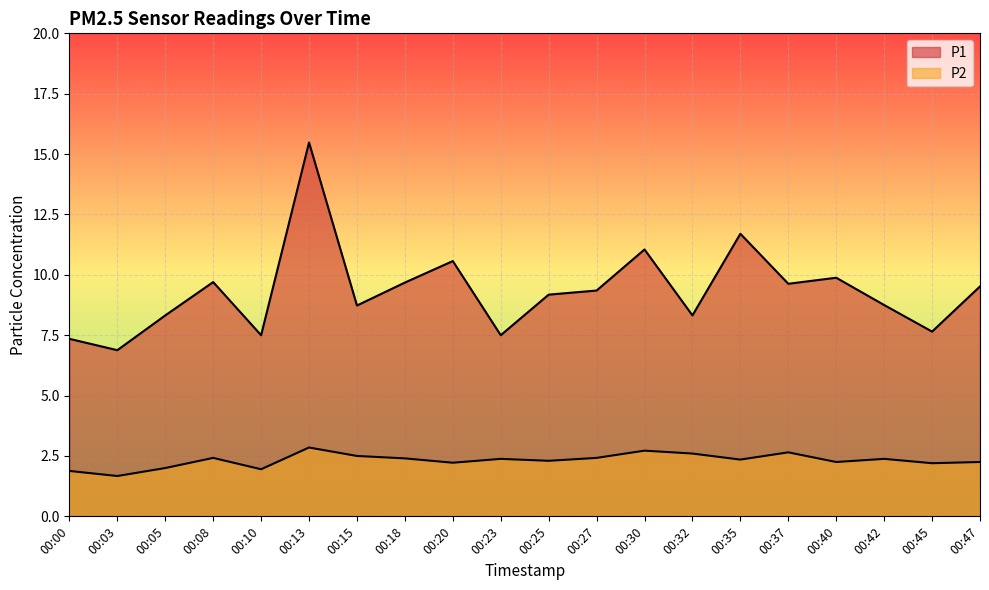

How many series are shown in this chart?

2